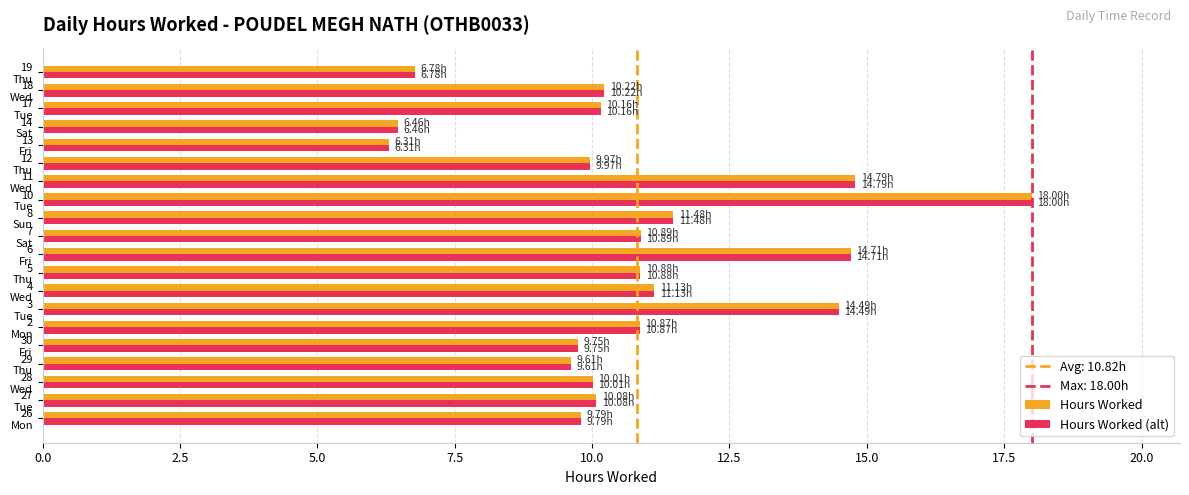

What is the smallest value displayed?

6.3